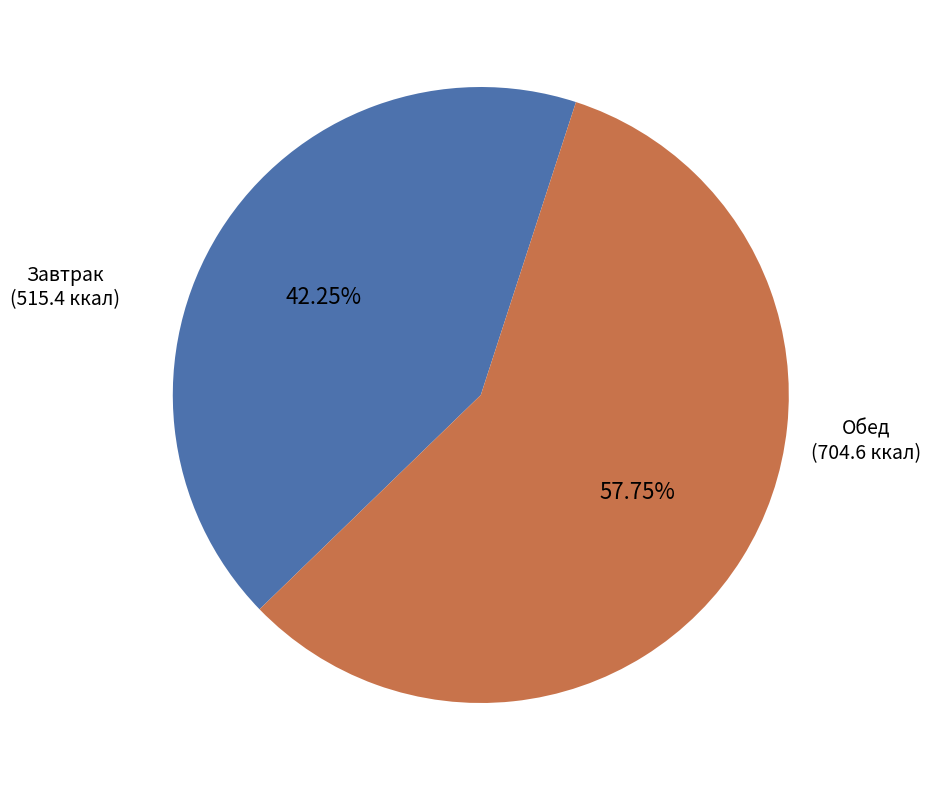

Count the number of slices in the pie.

2